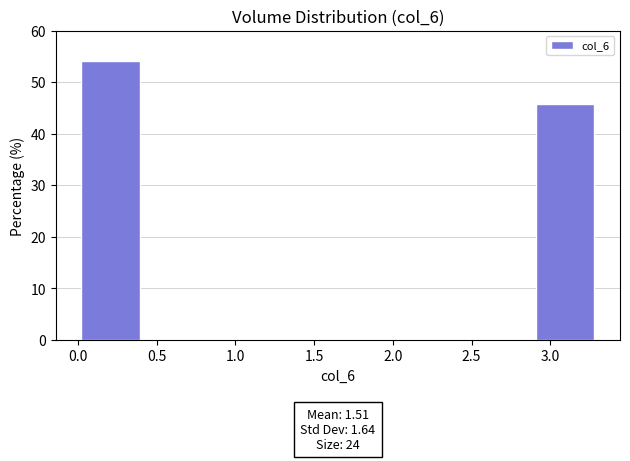

Over which range of the x-axis is the bar tallest?

0.00 to 0.40